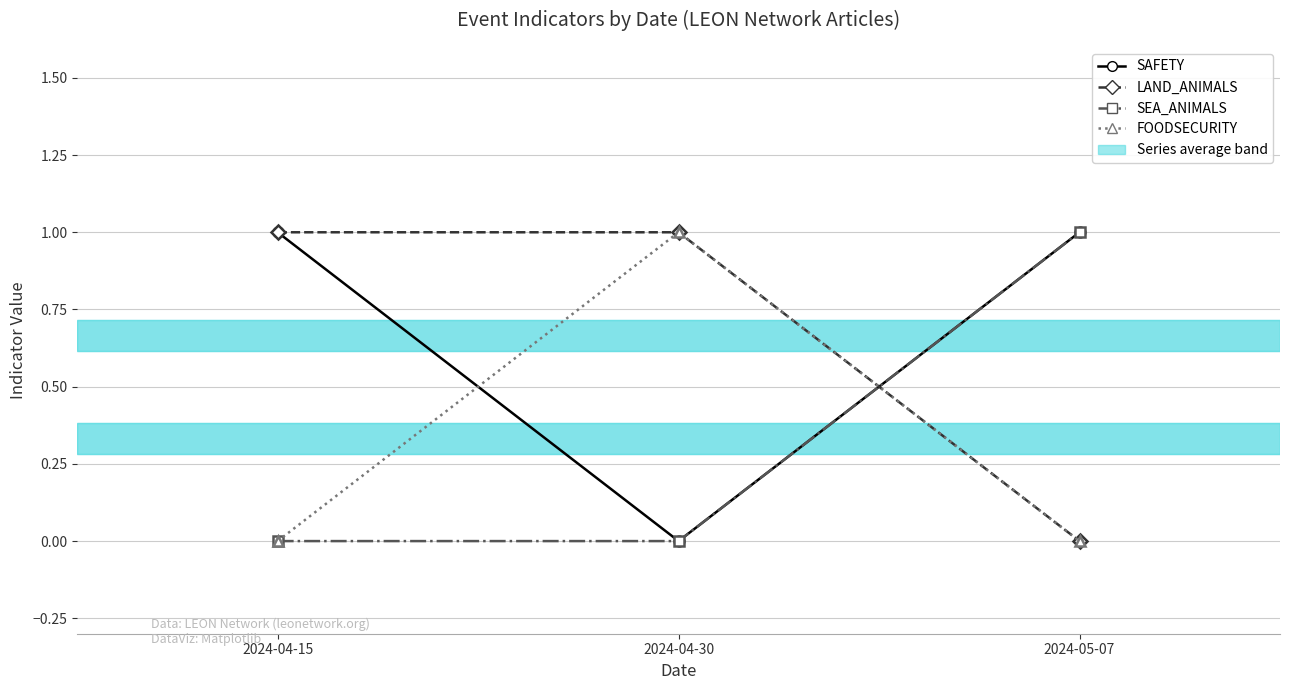

Is the value of SEA_ANIMALS at 2024-04-30 greater than the value of FOODSECURITY at 2024-04-30?

No